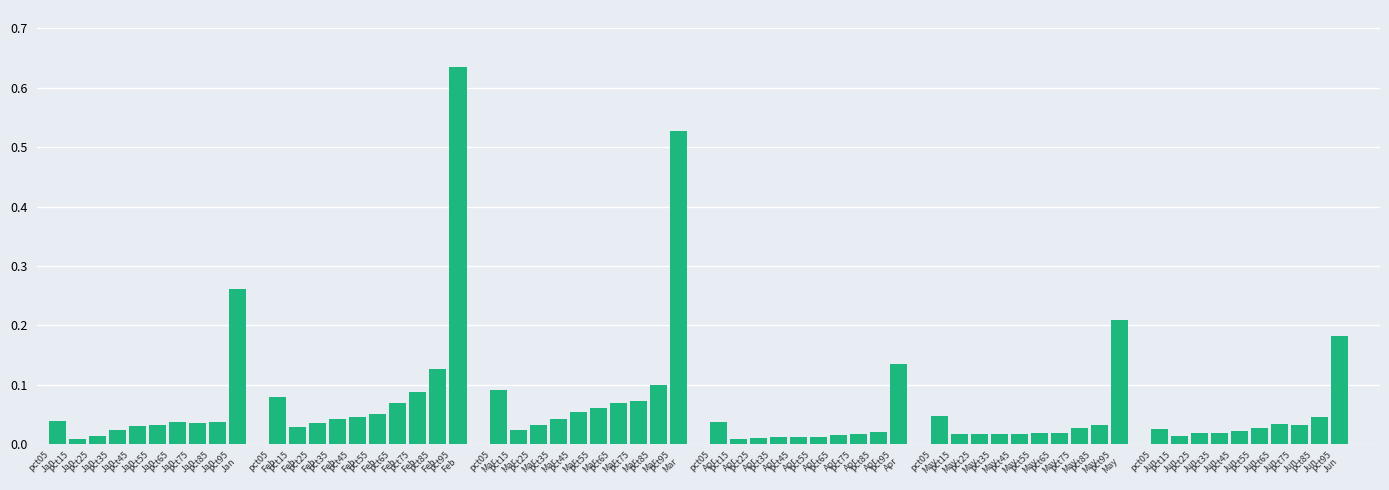

What position from the left is pct75
Jan?

8